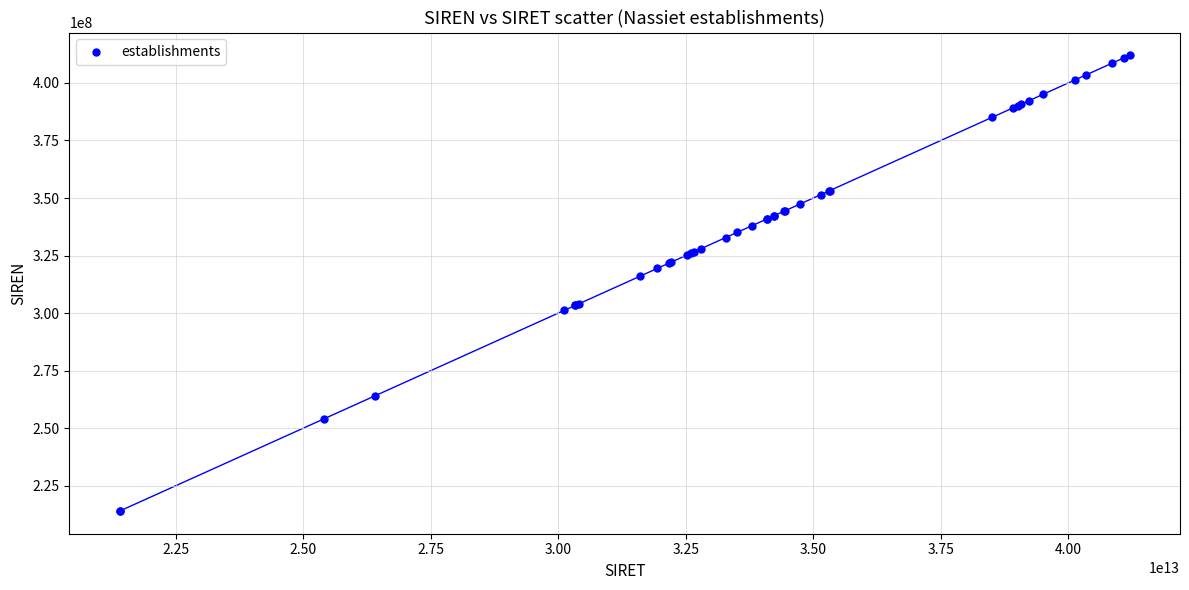

What Y value in the scatter plot is closest to 313009000?

315953331